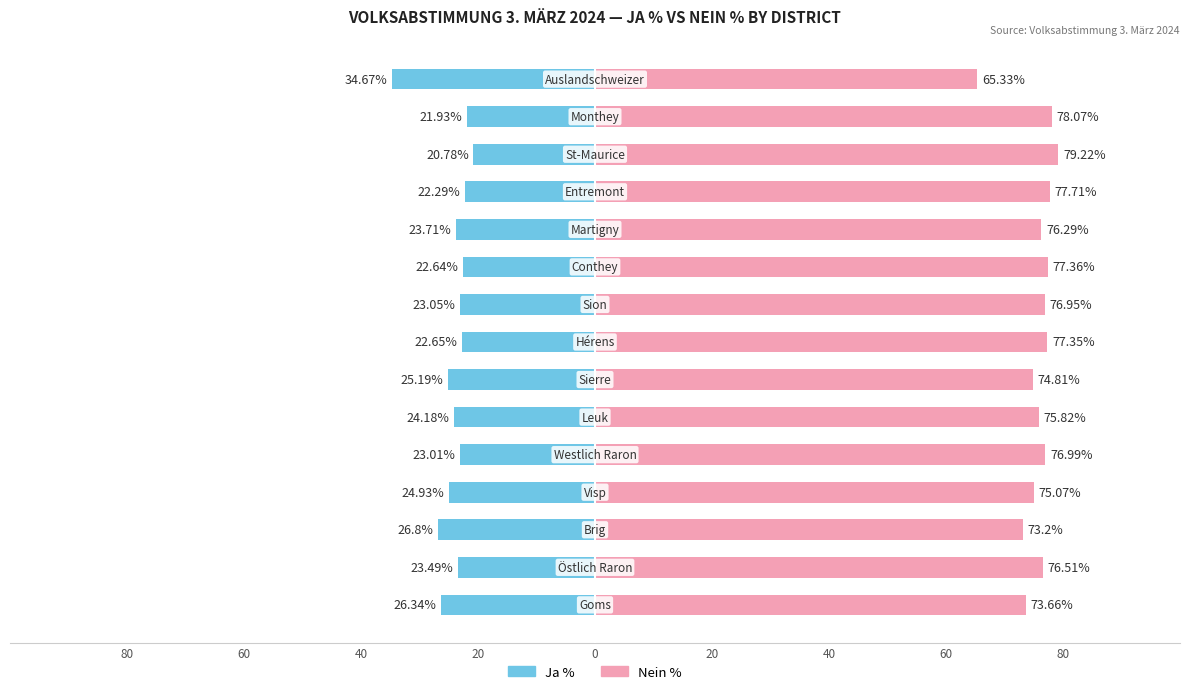

How many distinct data groups are displayed?

2